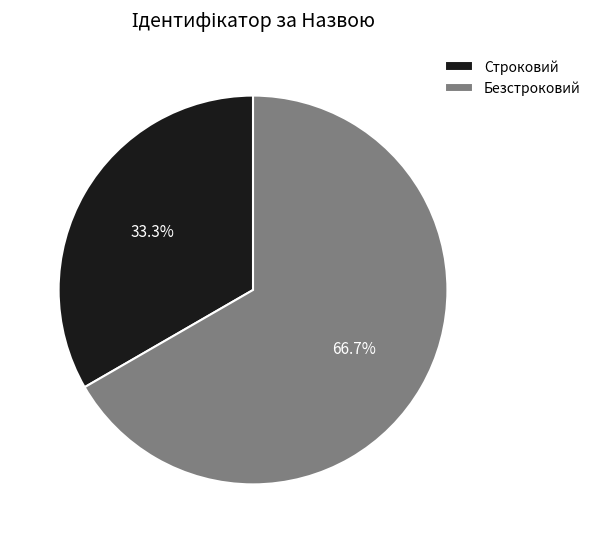

What is the ratio of the value at Строковий to the value at Безстроковий?

0.5